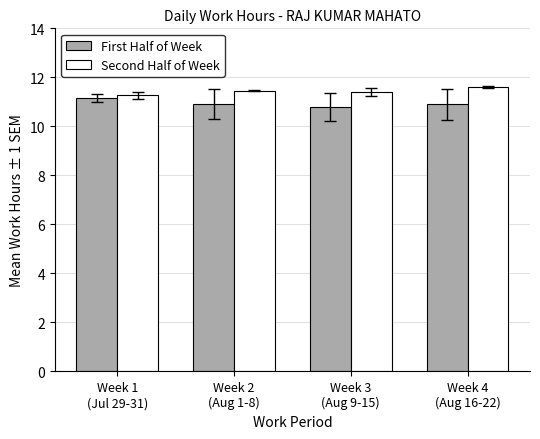

What are all the series names shown in the legend?

First Half of Week, Second Half of Week